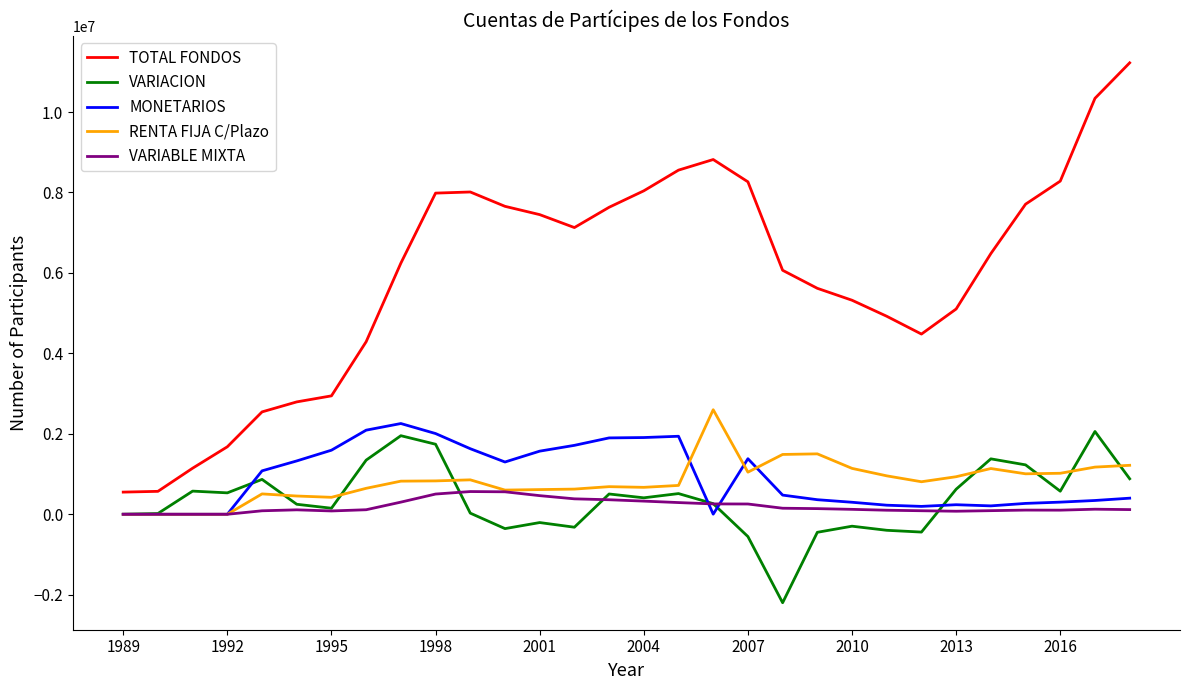

What is the minimum value shown in the chart?

-2199008